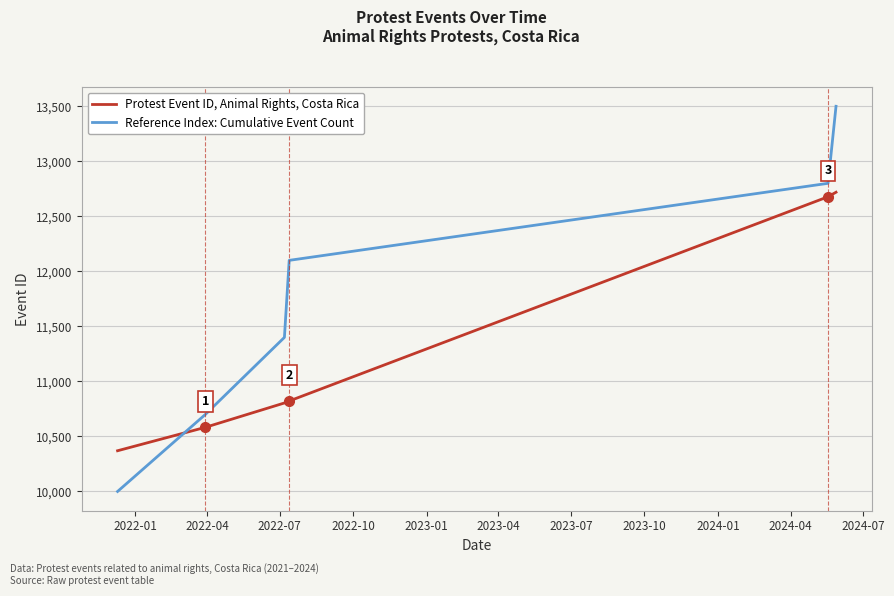

Which series has the widest spread of values?

Reference Index: Cumulative Event Count